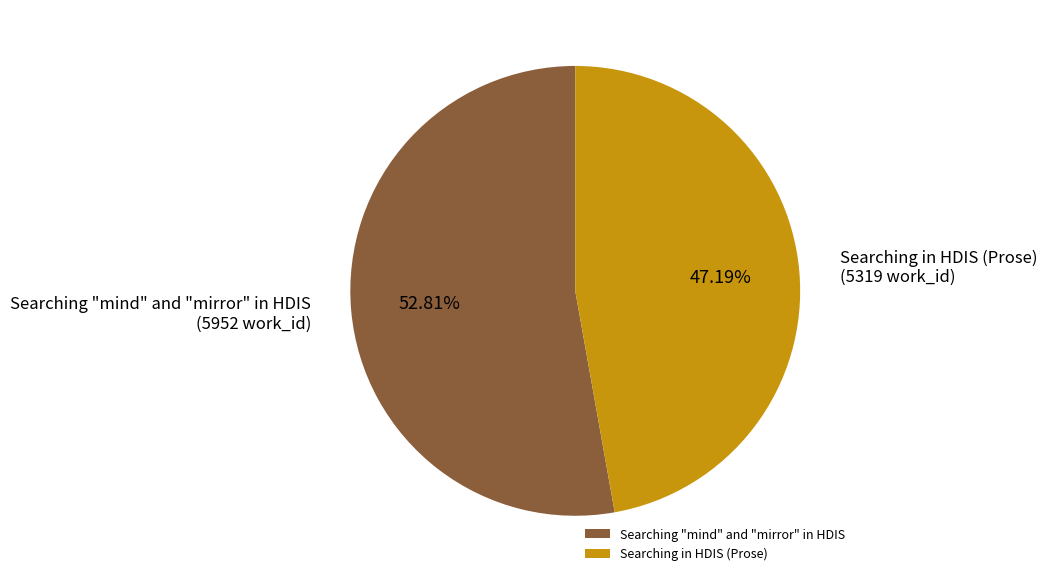

What percentage is the Searching "mind" and "mirror" in HDIS slice, to the nearest percent?

53%